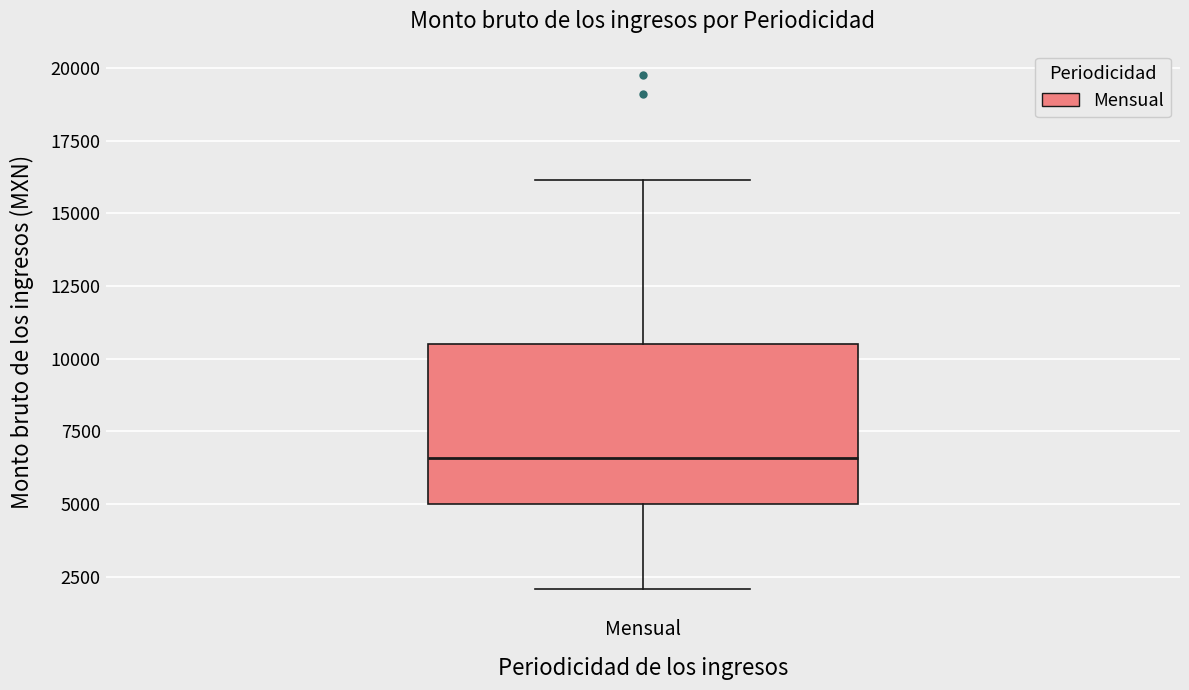

Where is the lower edge of the box for Mensual on the y-axis? The values are not printed on the chart, so give them approximately, as read against the axis.

5000